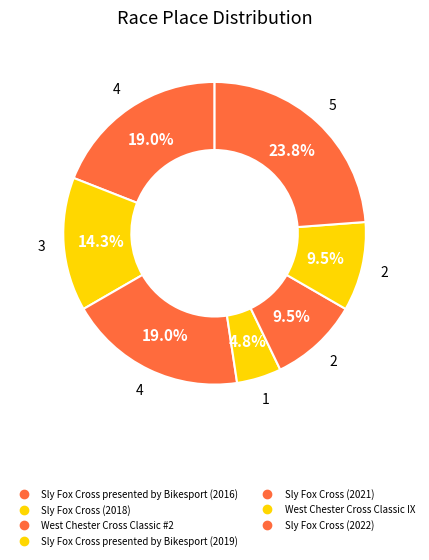

To the nearest percent, what portion does Sly Fox Cross presented by Bikesport (2016) represent?

19%